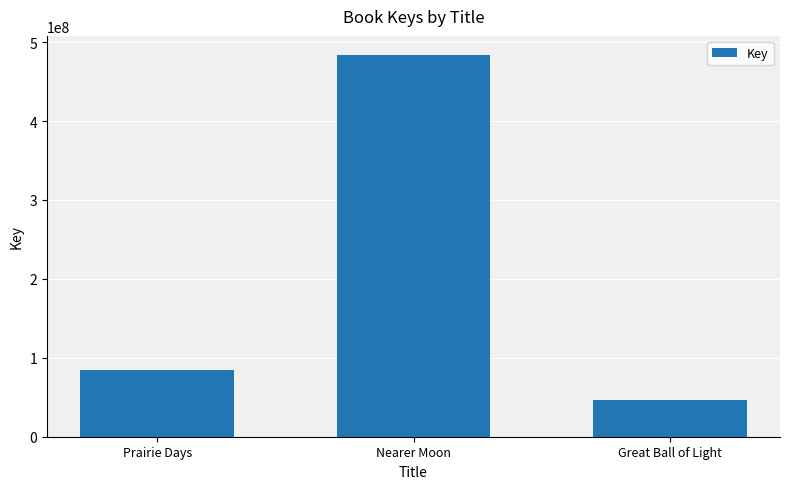

What is the greatest value displayed?

483701792